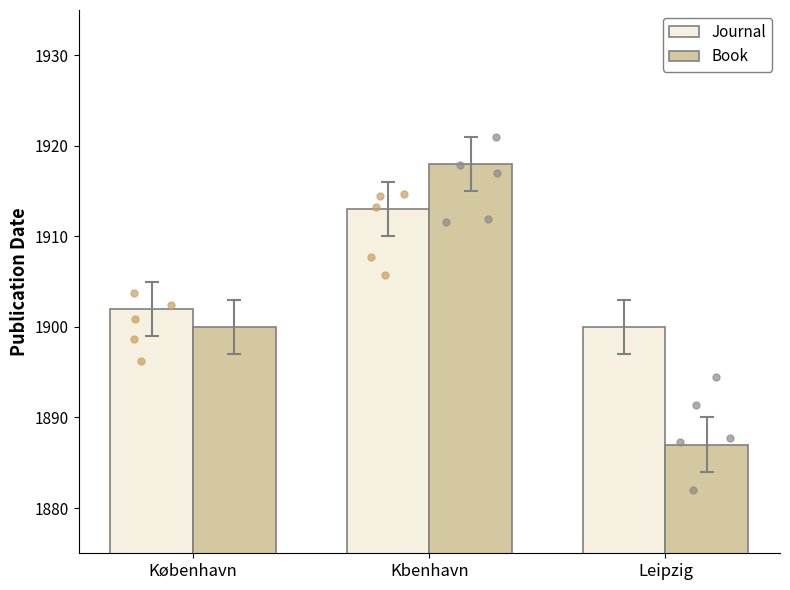

What are all the series names shown in the legend?

Journal, Book